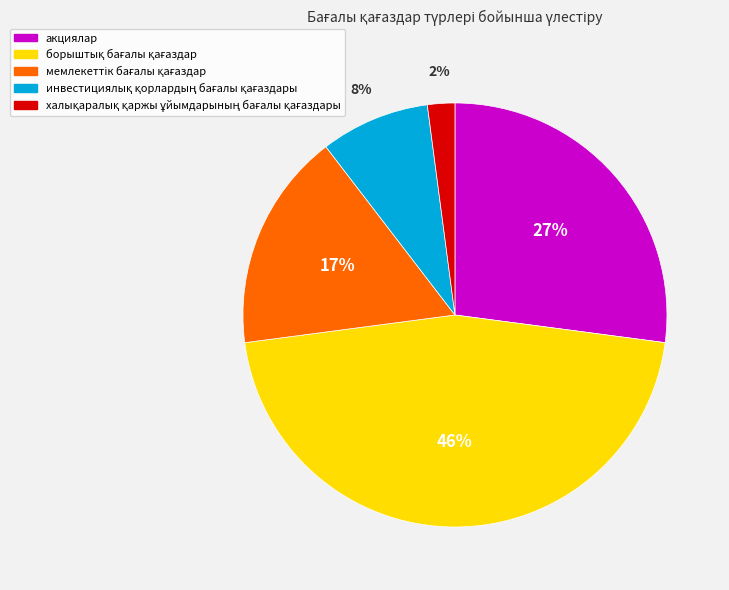

Is there a majority slice in this chart?

No